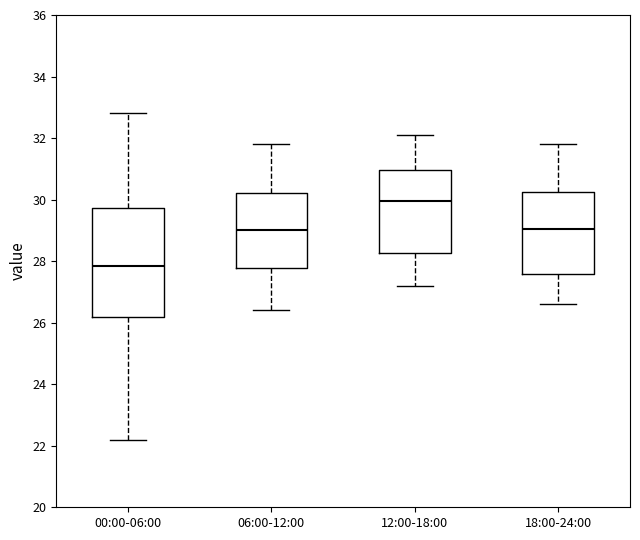

Where does the median line of the box for 06:00-12:00 sit on the y-axis? The values are not printed on the chart, so give them approximately, as read against the axis.

29.0